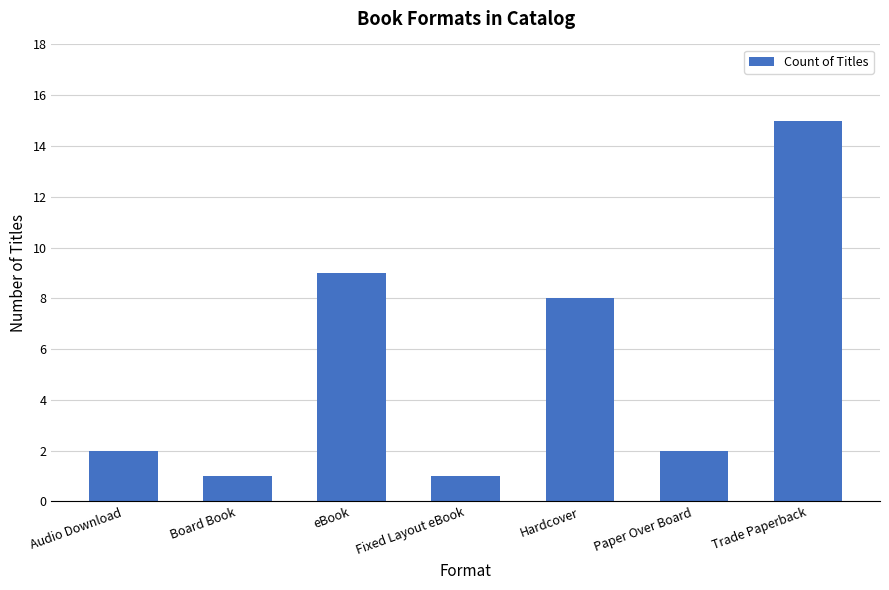

Reading left to right, transcribe all the data shown in this chart.

2	1	9	1	8	2	15